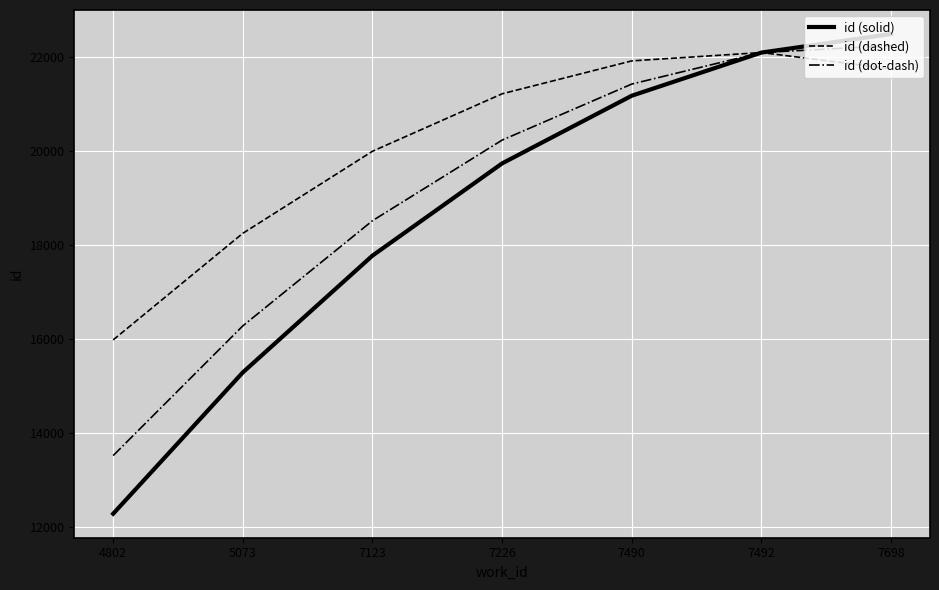

True or false: id (dot-dash) has more than 2 interior local peaks.

False